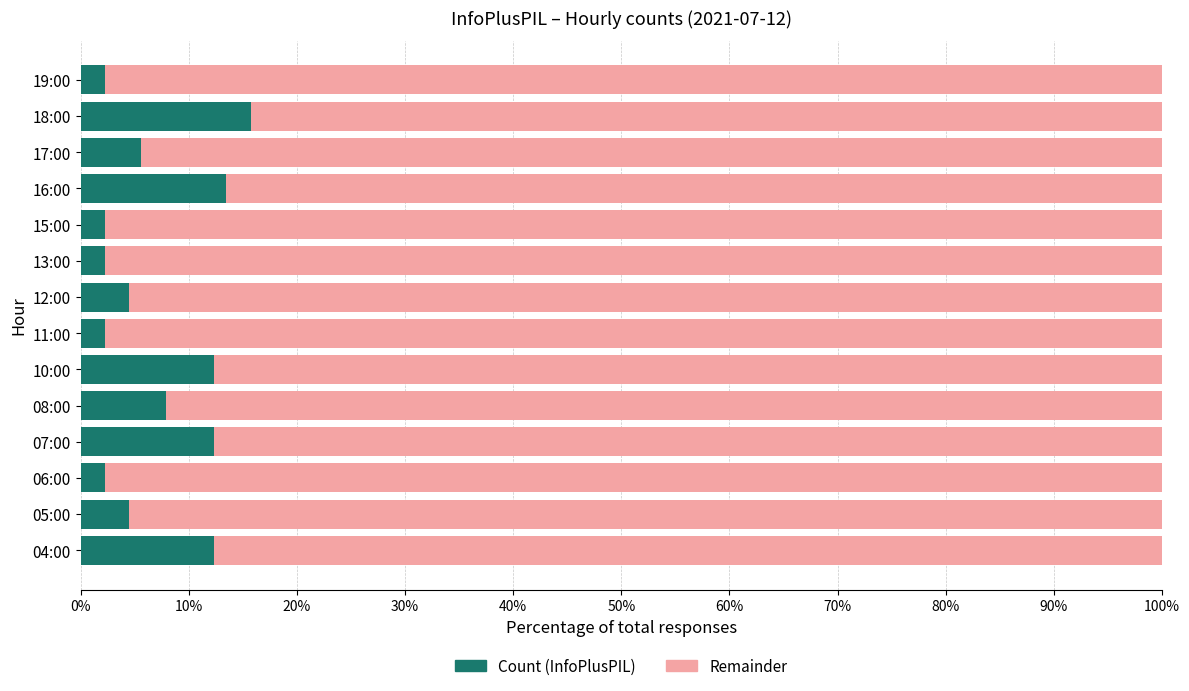

At which label is Count (InfoPlusPIL) closest to 8?

08:00